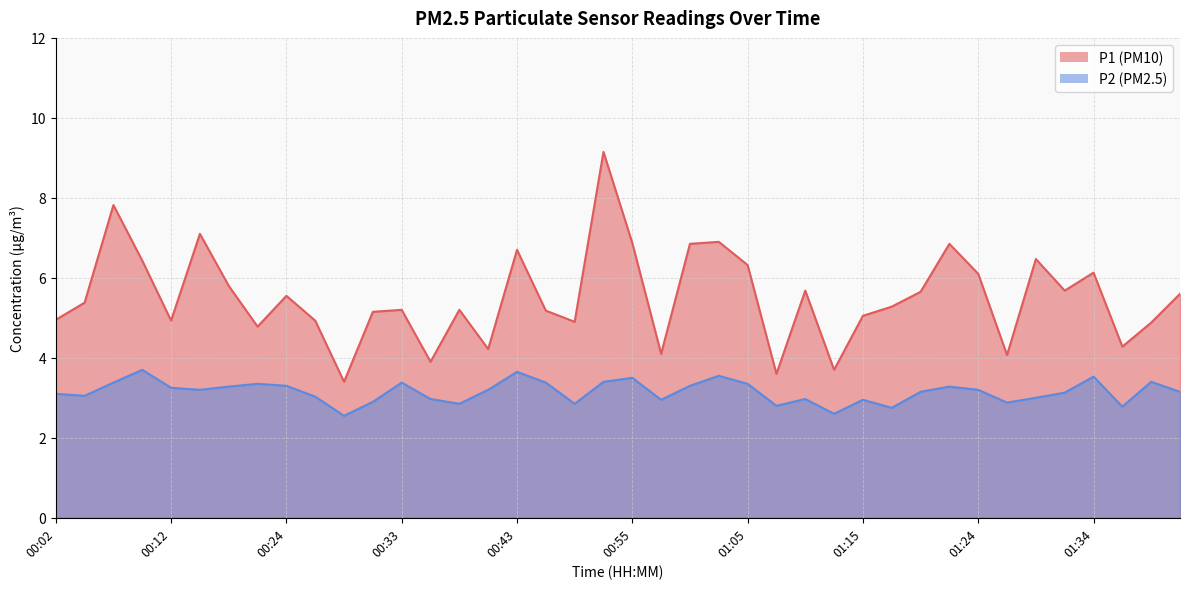

Where does the P1 series first go above 5?

00:04